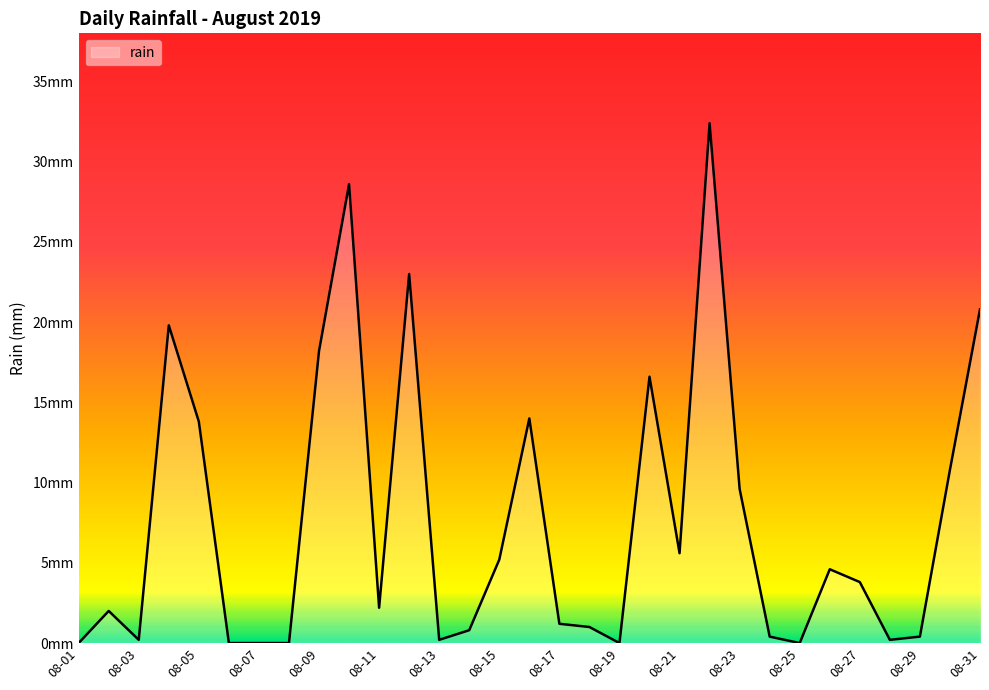

Reading left to right, extract all data points from this chart.

0.0	2.0	0.2	19.8	13.8	0.0	0.0	0.0	18.2	28.6	2.2	23.0	0.2	0.8	5.2	14.0	1.2	1.0	0.0	16.6	5.6	32.4	9.6	0.4	0.0	4.6	3.8	0.2	0.4	10.8	20.8